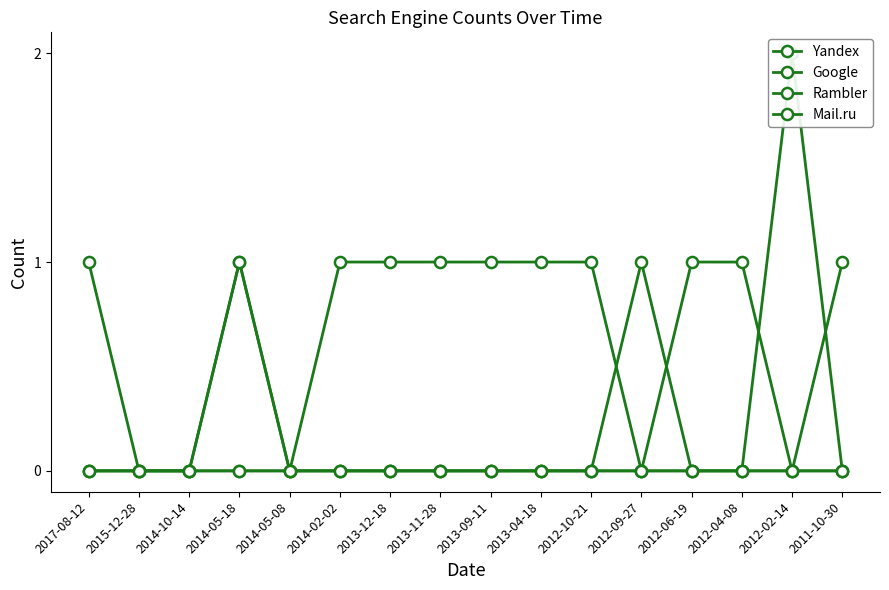

Which series has the largest total across all categories?

Yandex